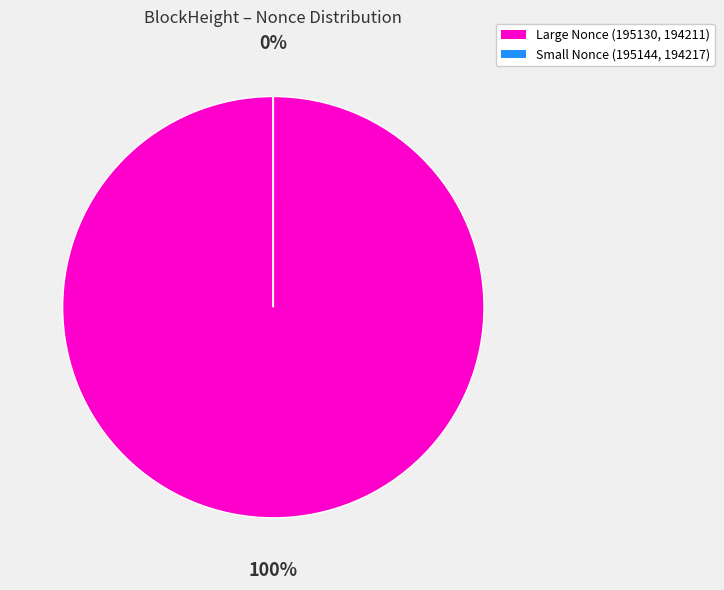

Which category has the biggest portion of the pie?

195130